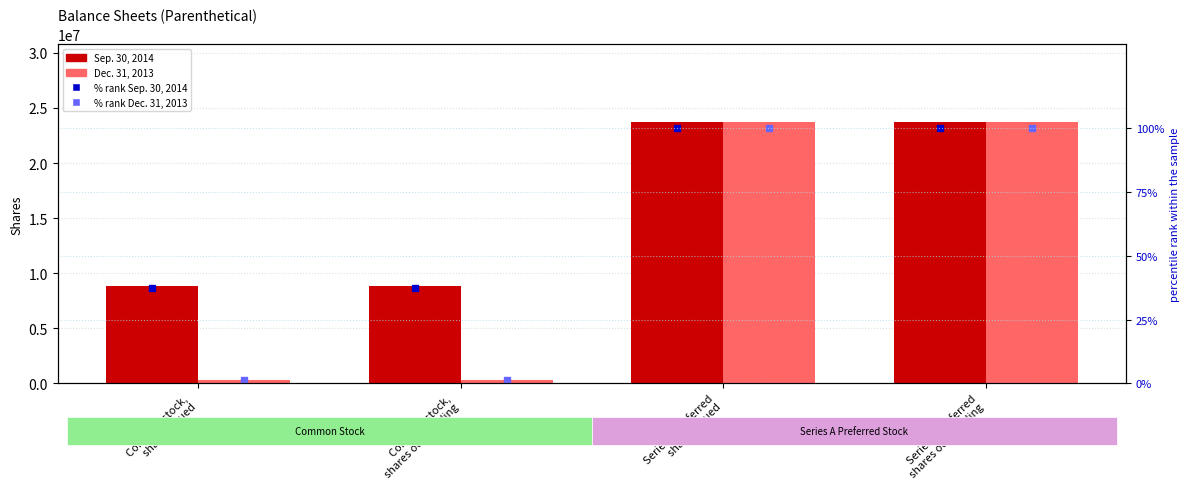

What are all the series names shown in the legend?

Sep. 30, 2014, Dec. 31, 2013, % rank Sep. 30, 2014, % rank Dec. 31, 2013